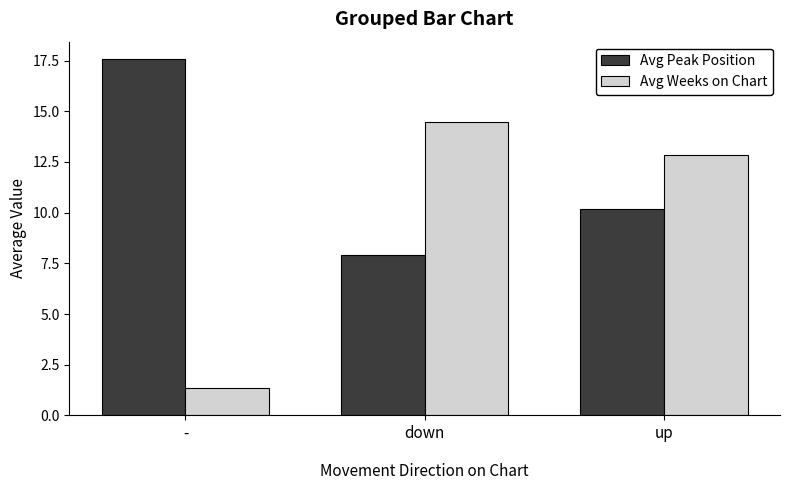

What is the total value across all series at down?

22.4